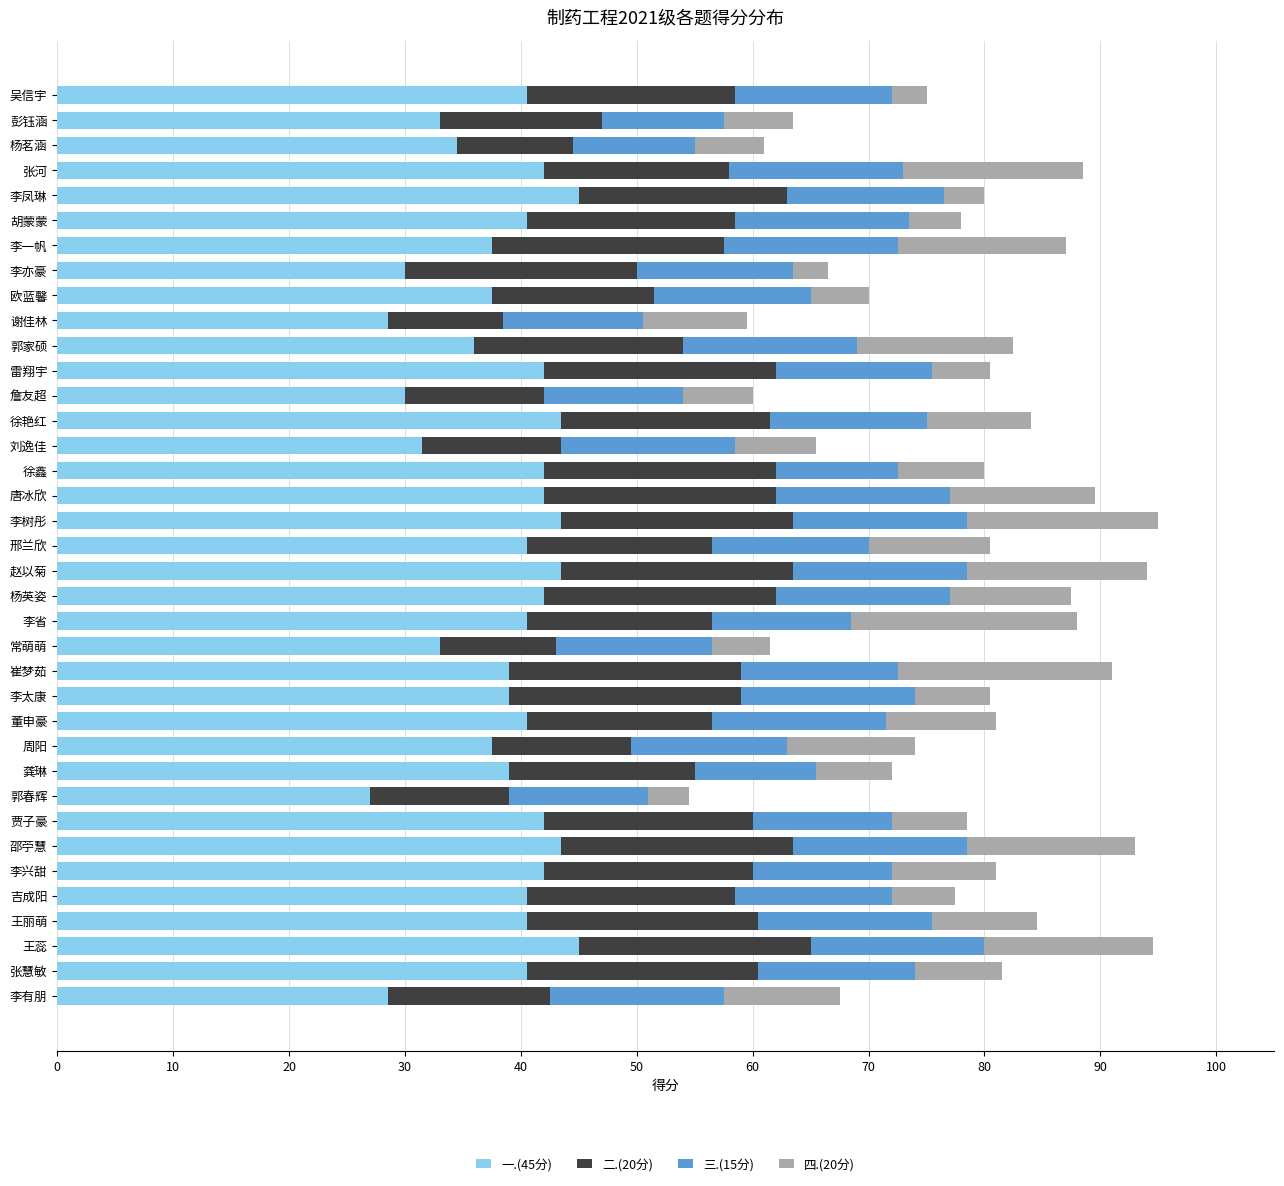

What are all the series names shown in the legend?

一.(45分), 二.(20分), 三.(15分), 四.(20分)